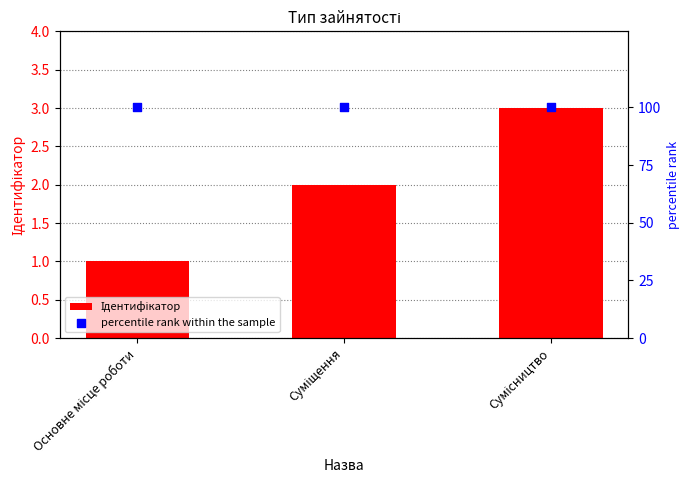

Which series reaches the maximum Y coordinate?

percentile rank within the sample